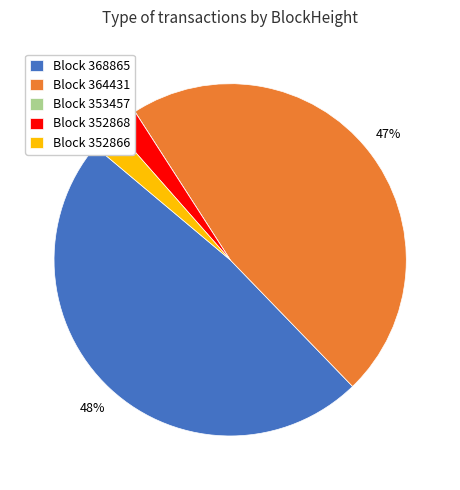

Is there any slice that represents more than half of the pie?

No